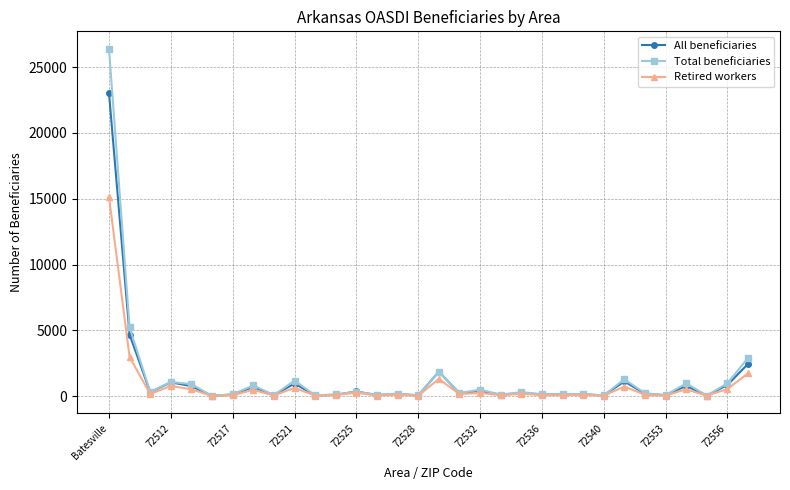

What is the maximum value shown in the chart?

26395